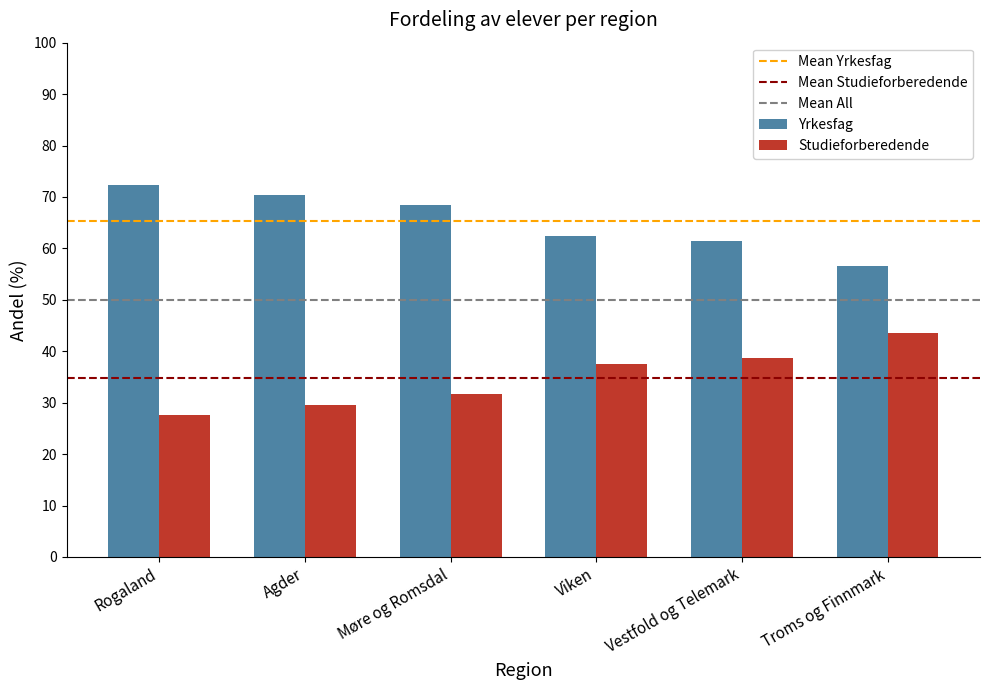

What is the value of the Studieforberedende bar at the 3rd from the left?

31.6